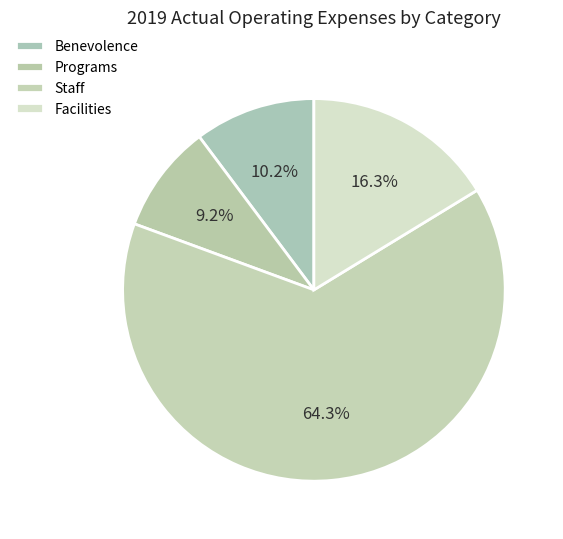

To the nearest percent, what is the combined percentage of Programs and Benevolence?

19%